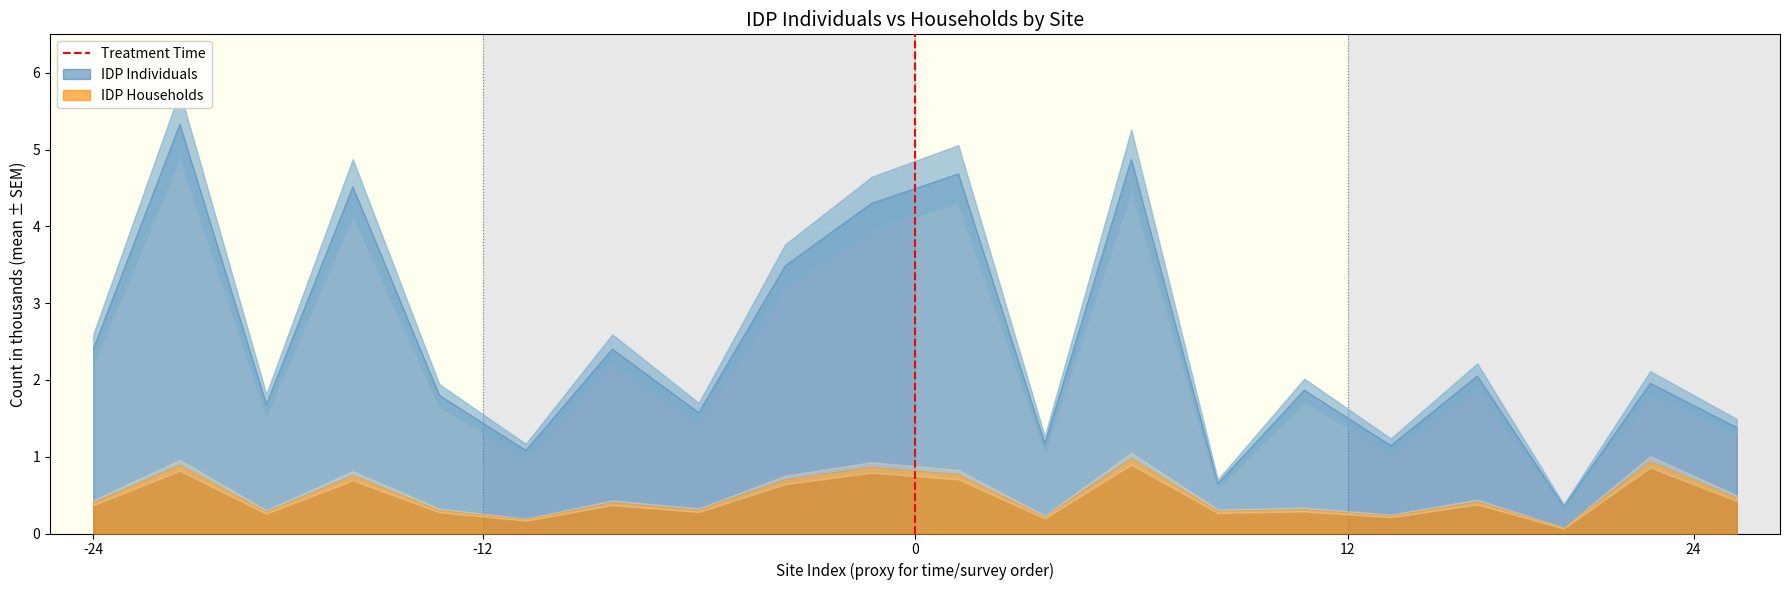

What is the highest value of the IDP Households series?

1.0